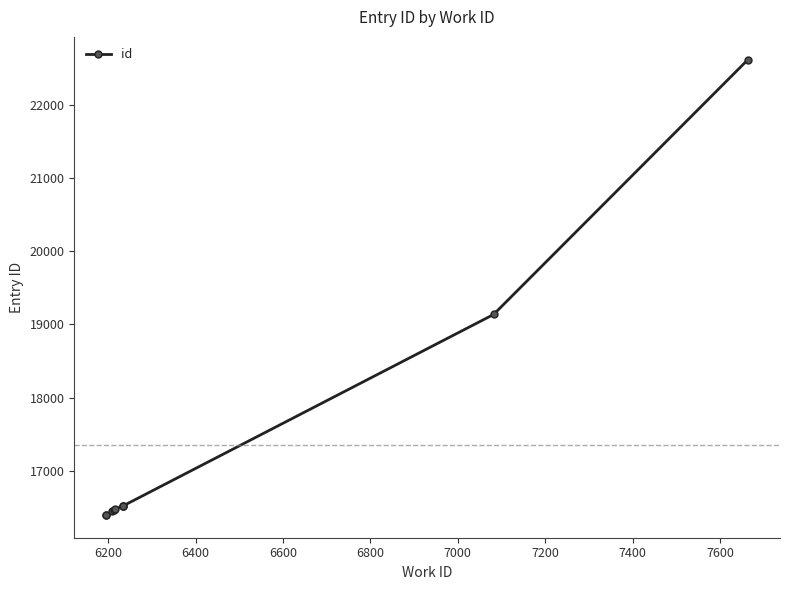

What is the minimum value shown in the chart?

16396